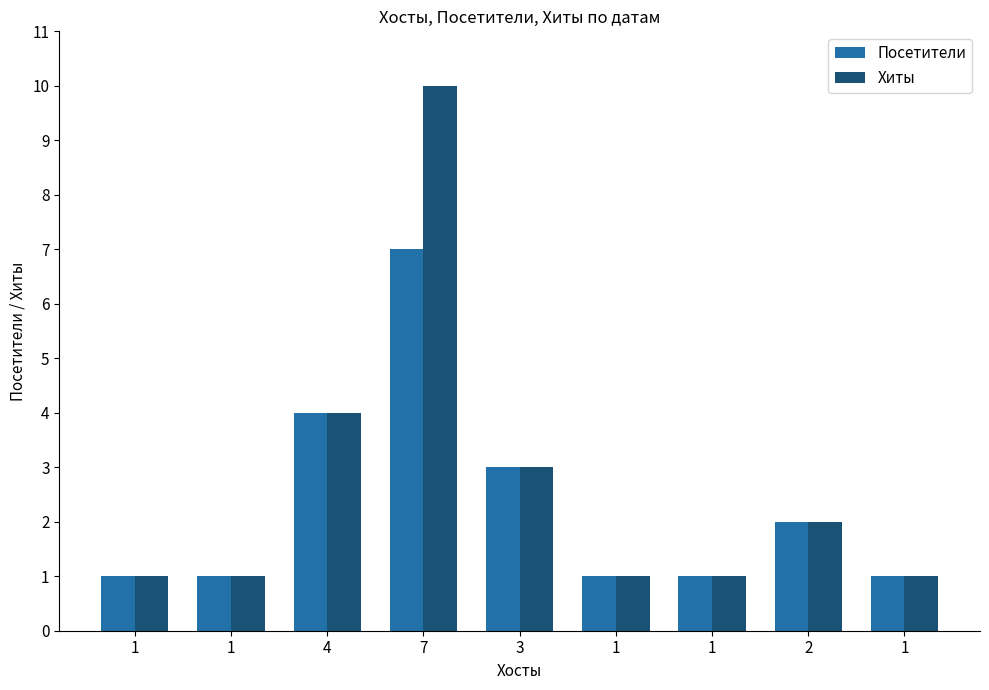

Is it true that Хиты equals 10 at 7?

True